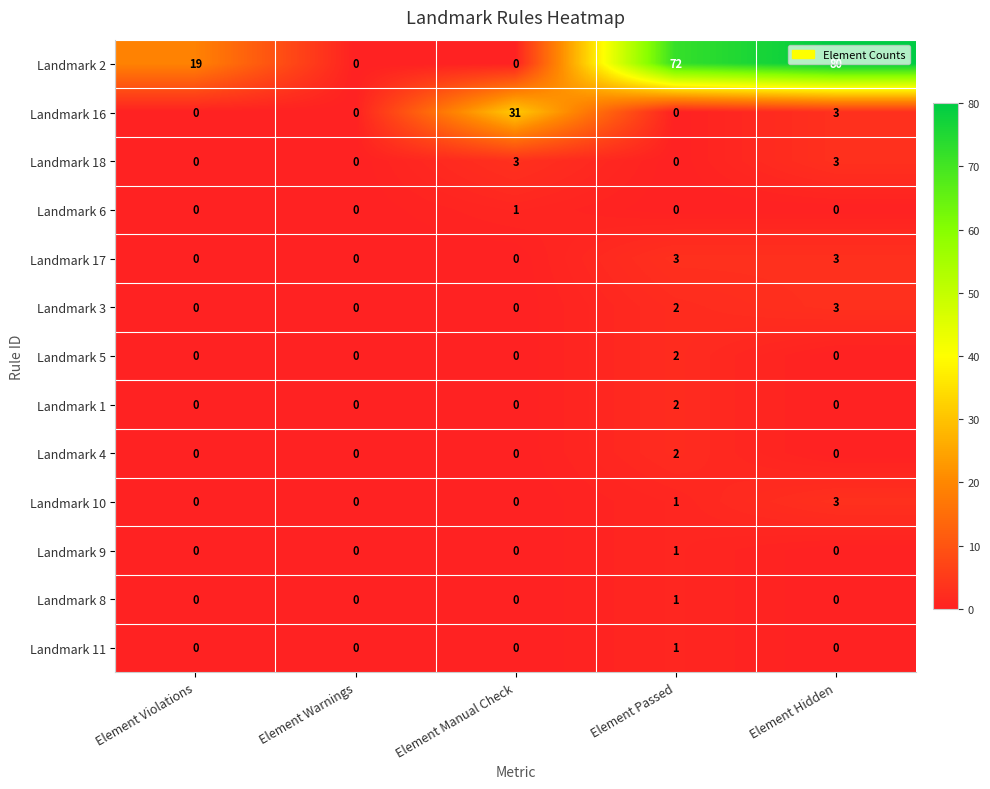

What is the greatest value displayed?

80